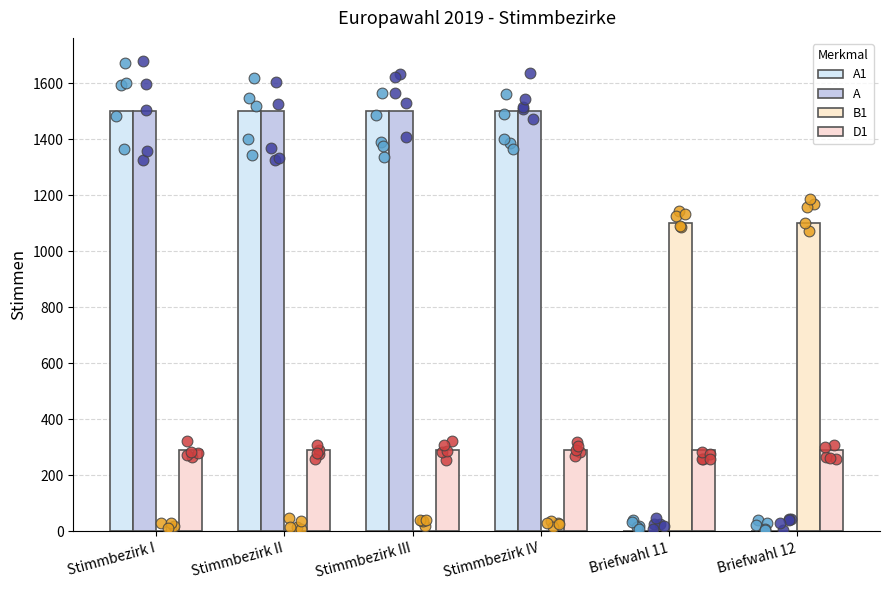

Which series reaches the maximum Y coordinate?

A1